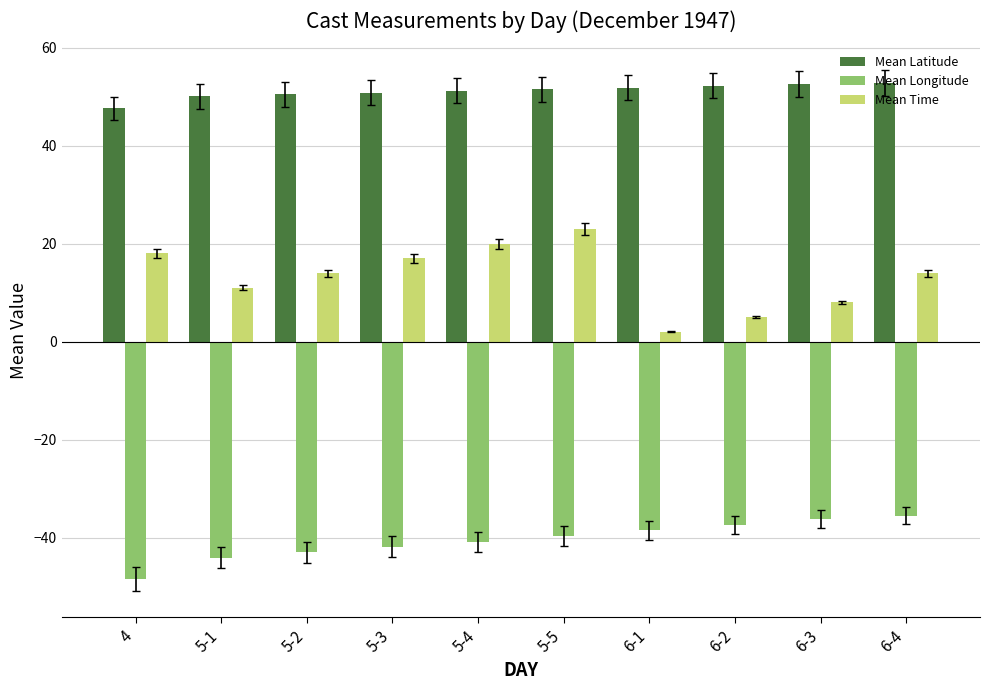

How many bars are there in total?

30